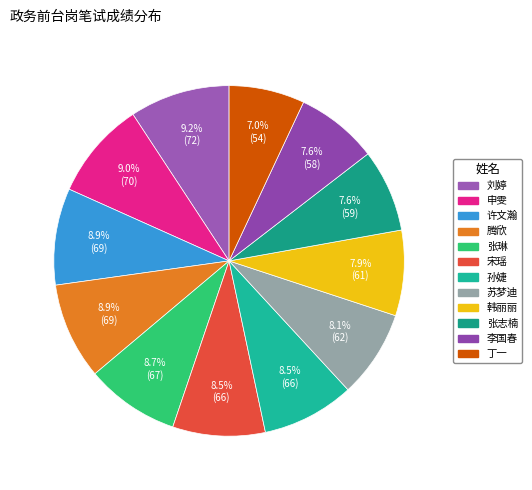

The 许文瀚 slice represents 9% of the pie. True or false?

True